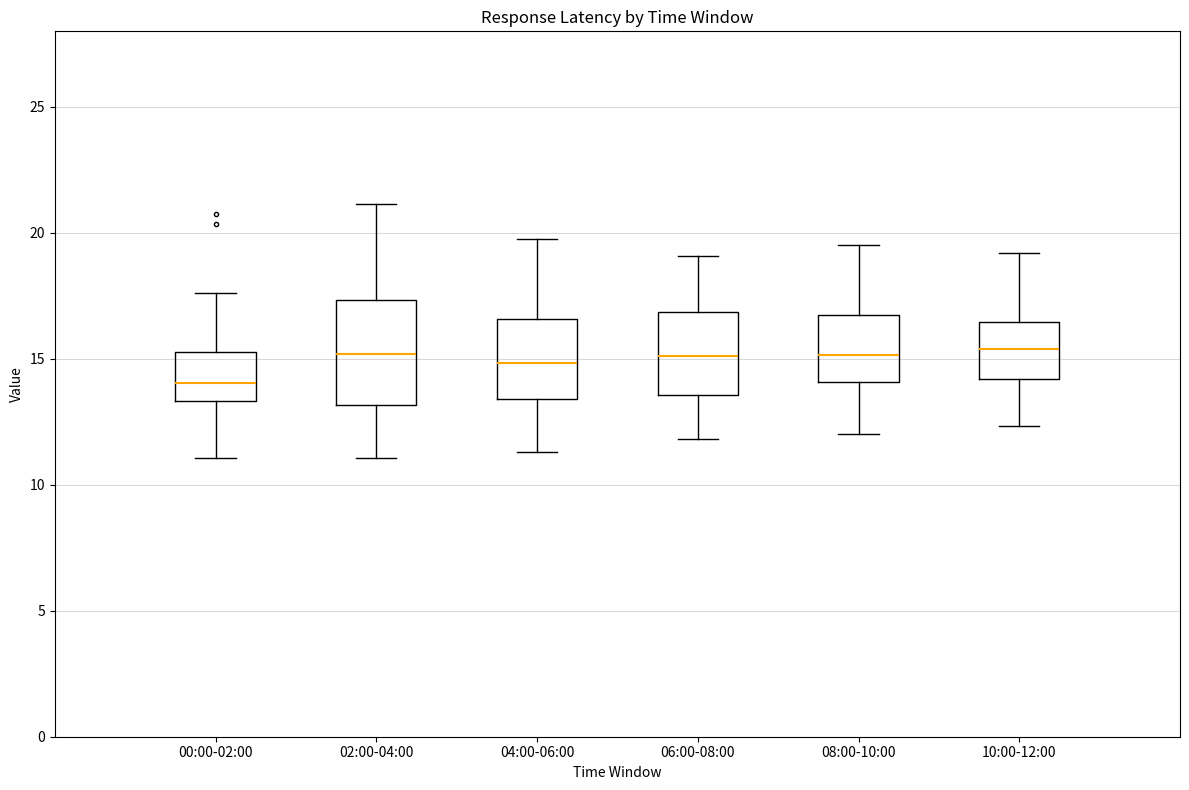

Reading left to right, read every box against the y-axis: the position of its median line, the range the box covers, and the ends of its whiskers. The values are not printed on the chart, so give them approximately, as read against the axis.

00:00-02:00: median 14.0, box 13.5 to 15.5, whiskers 11.0 to 17.5
02:00-04:00: median 15.0, box 13.0 to 17.5, whiskers 11.0 to 21.0
04:00-06:00: median 15.0, box 13.5 to 16.5, whiskers 11.5 to 20.0
06:00-08:00: median 15.0, box 13.5 to 17.0, whiskers 12.0 to 19.0
08:00-10:00: median 15.0, box 14.0 to 17.0, whiskers 12.0 to 19.5
10:00-12:00: median 15.5, box 14.0 to 16.5, whiskers 12.5 to 19.0